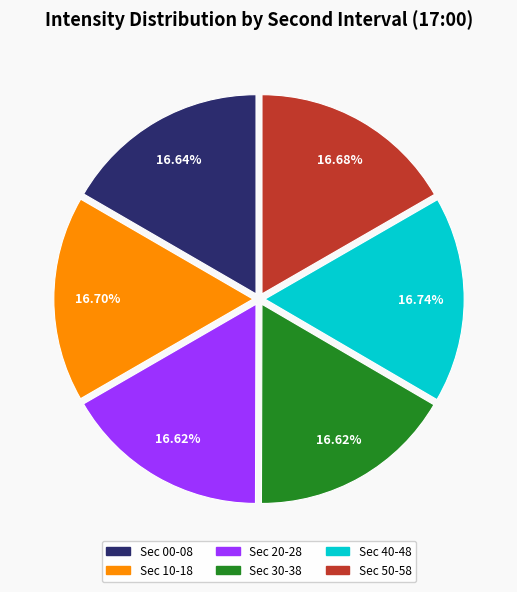

How many slices are in this pie chart?

6